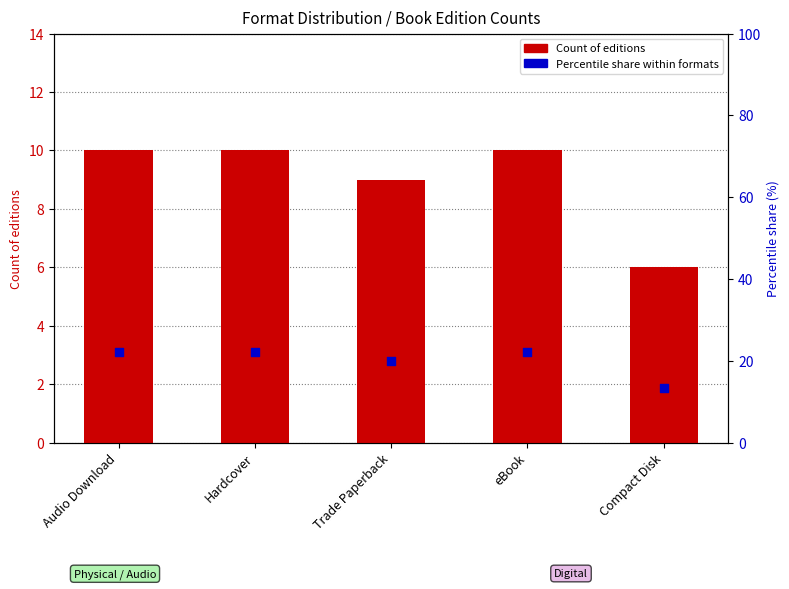

Which series has the largest total across all categories?

Percentile share within formats